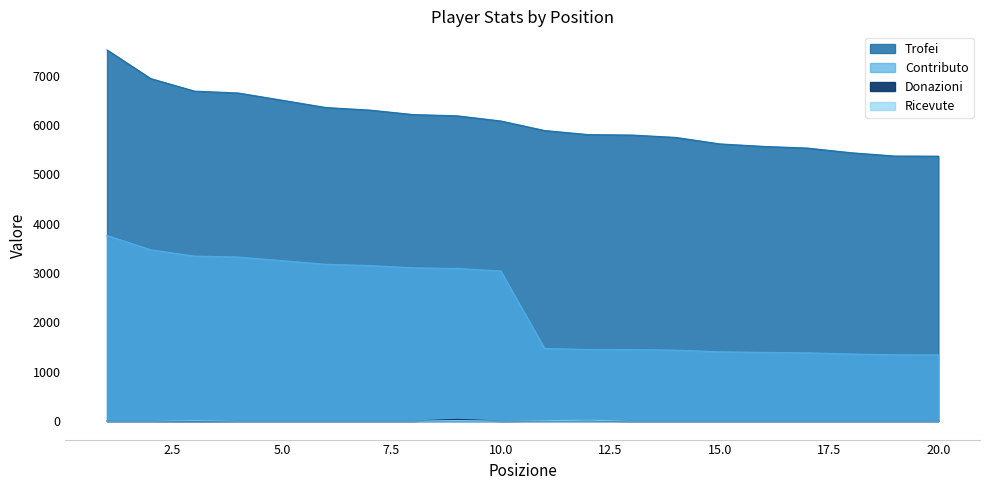

What is the sum of all Contributo values?

46727